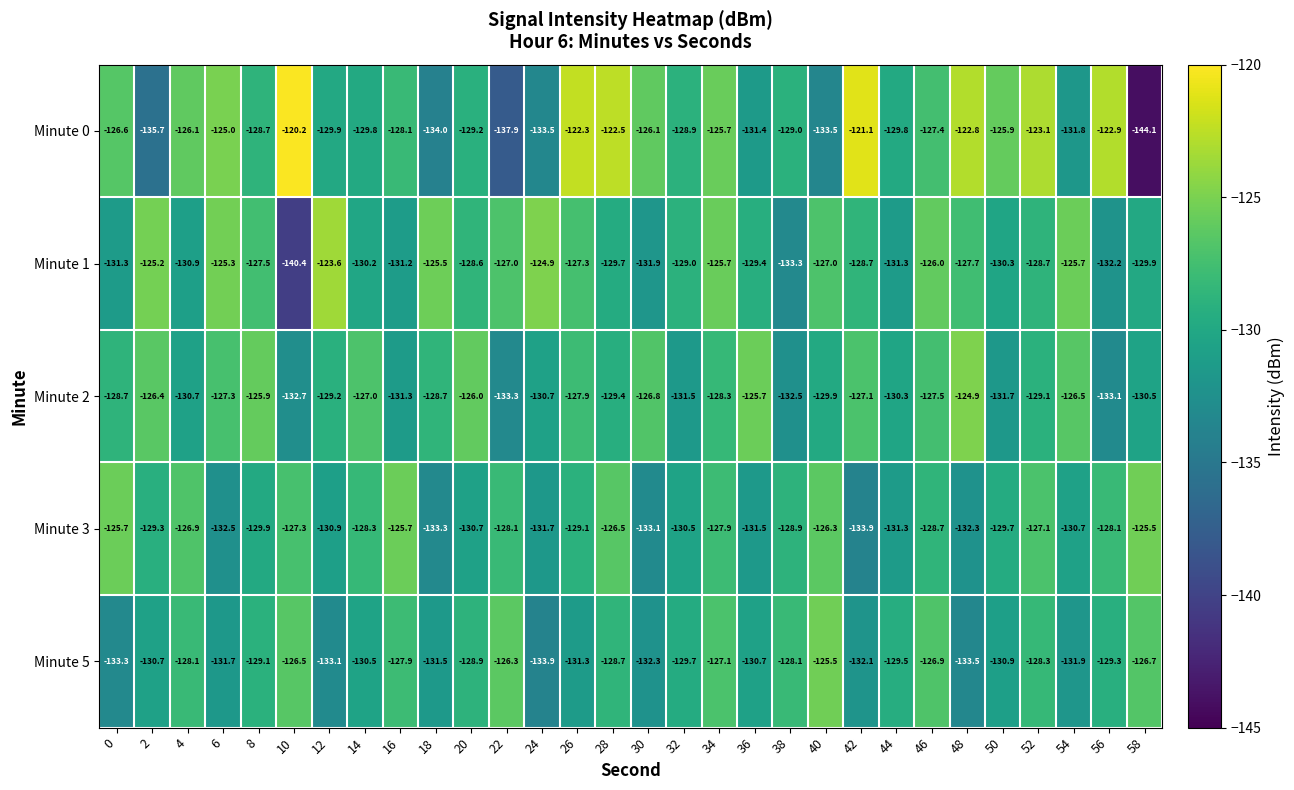

Is it true that Minute 1 equals -202.9 at 22?

False